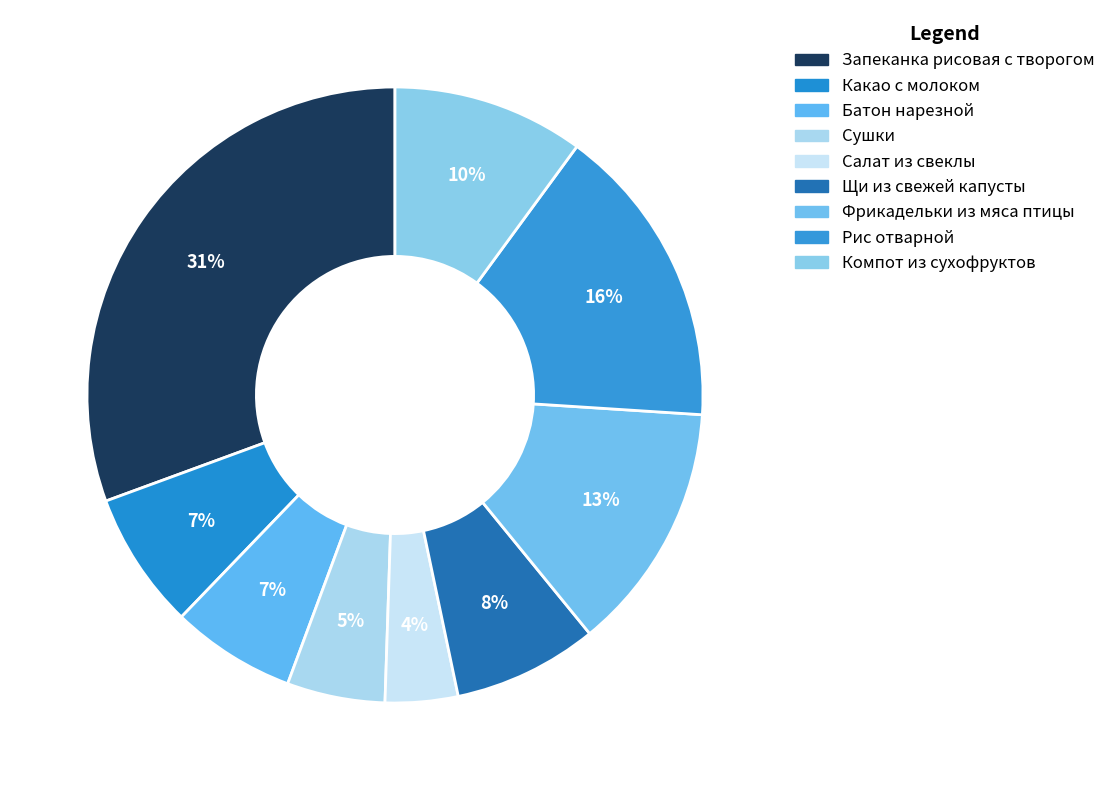

Combined, do Запеканка рисовая с творогом and Сушки account for over 50%?

No